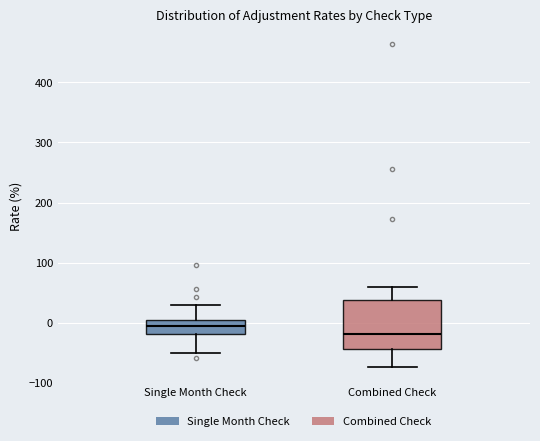

Reading left to right, read every box against the y-axis: the position of its median line, the range the box covers, and the ends of its whiskers. The values are not printed on the chart, so give them approximately, as read against the axis.

Single Month Check: median -10, box -20 to 0, whiskers -50 to 30
Combined Check: median -20, box -40 to 40, whiskers -70 to 60